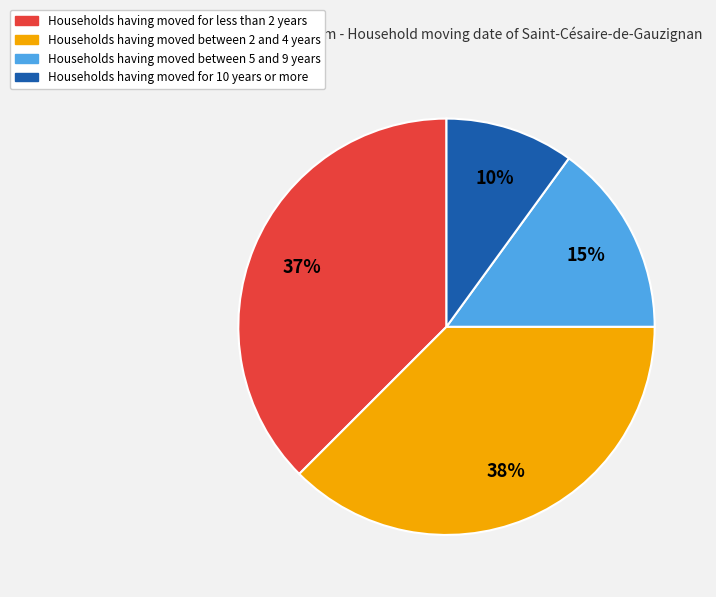

Is there any slice that represents more than half of the pie?

No